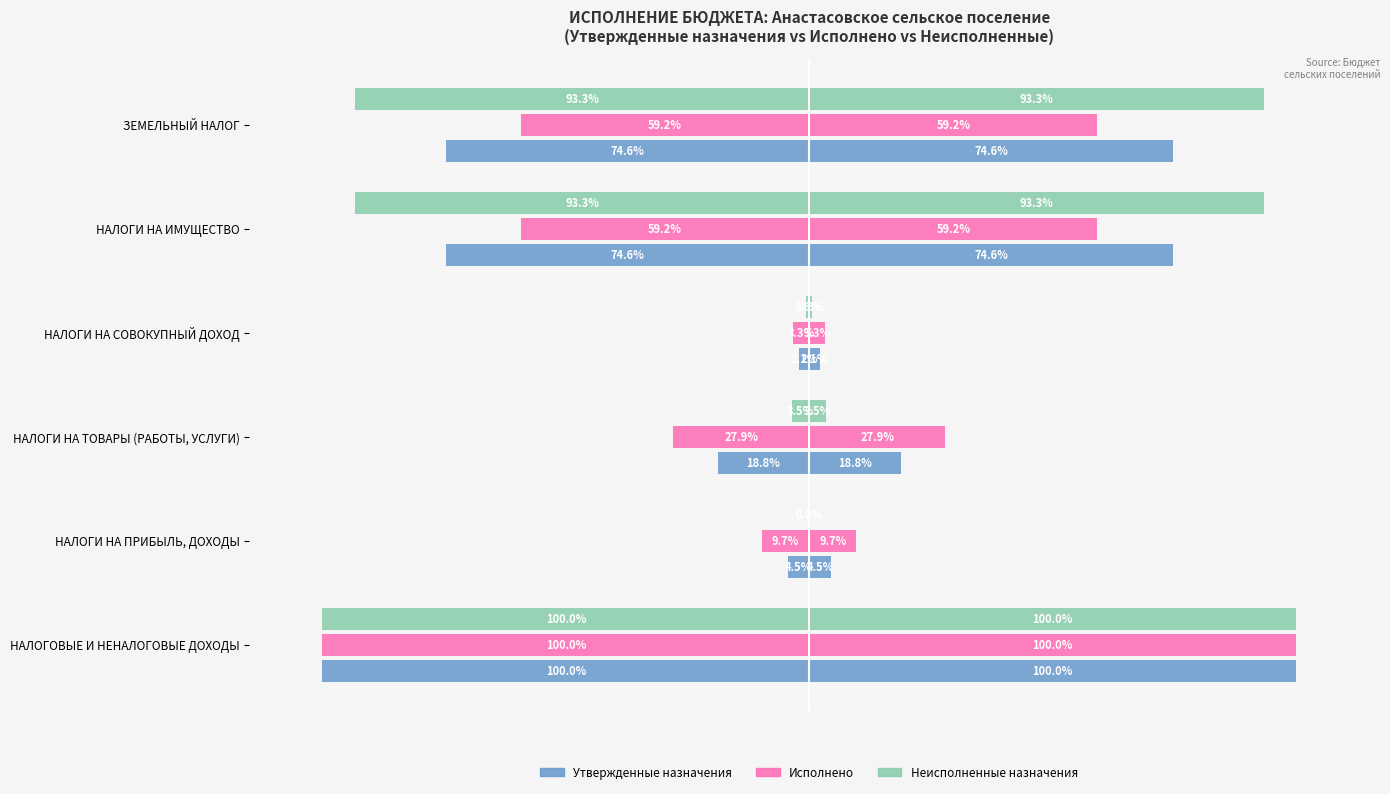

Is the value of Исполнено at 2 greater than the value of Неисполненные назначения at 1?

No